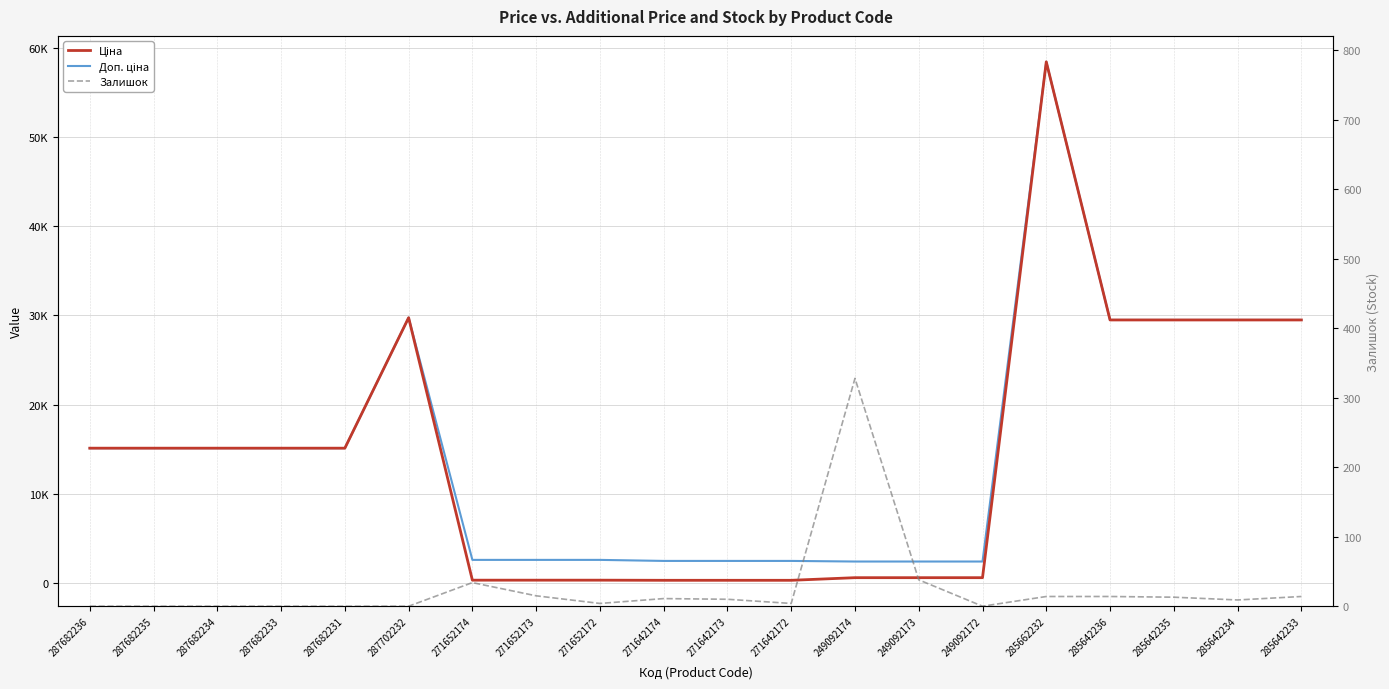

What is the label of the 13th point from the left?

249092174